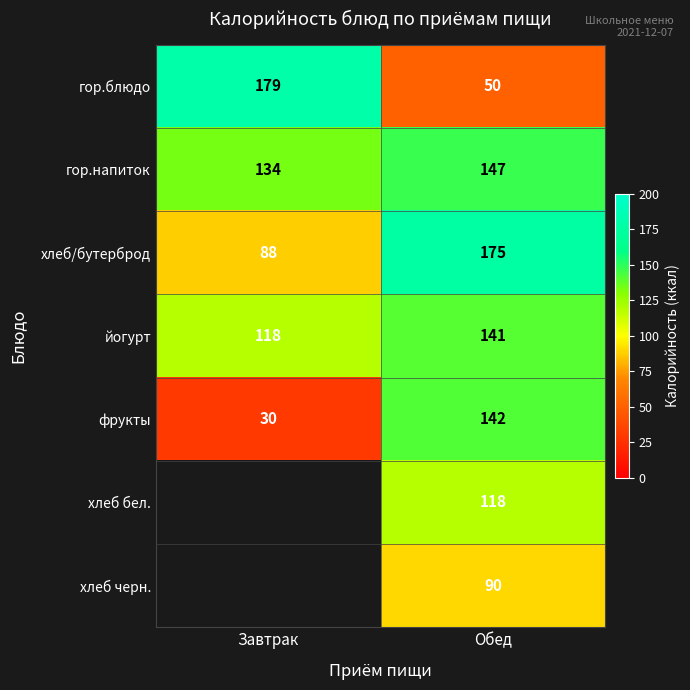

Which has a higher value, Обед or Завтрак?

Завтрак